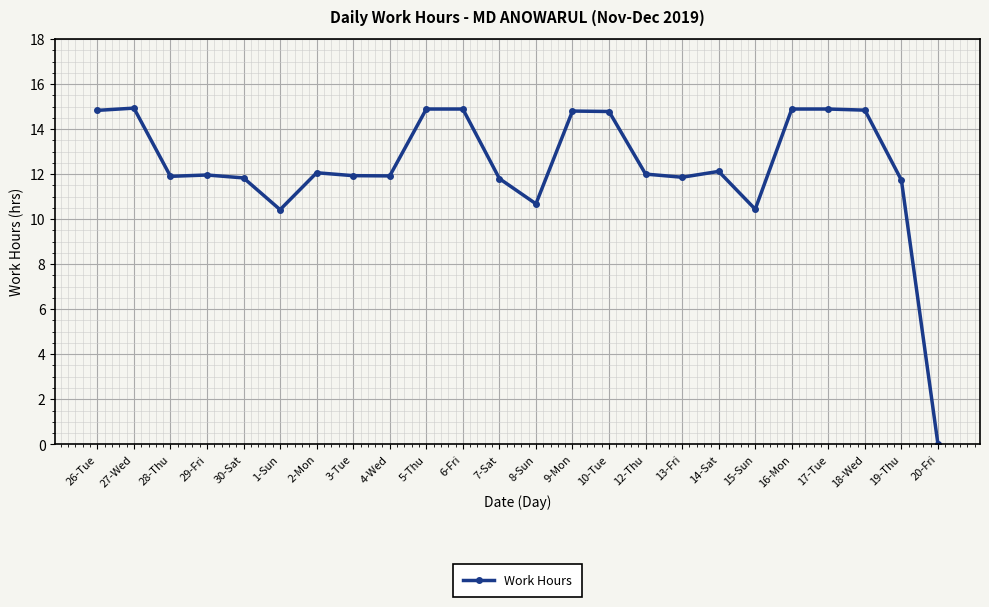

What is the greatest value displayed?

14.9